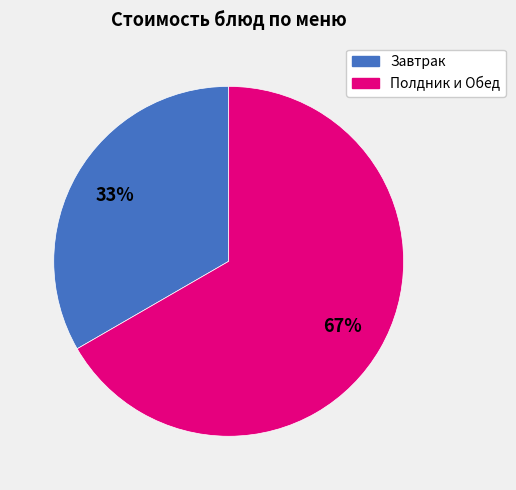

Rank the categories by value from lowest to highest.

Завтрак, Полдник и Обед